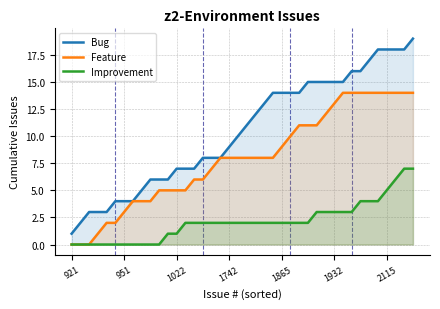

At 16, list the series in order from smallest to largest.

Improvement, Feature, Bug